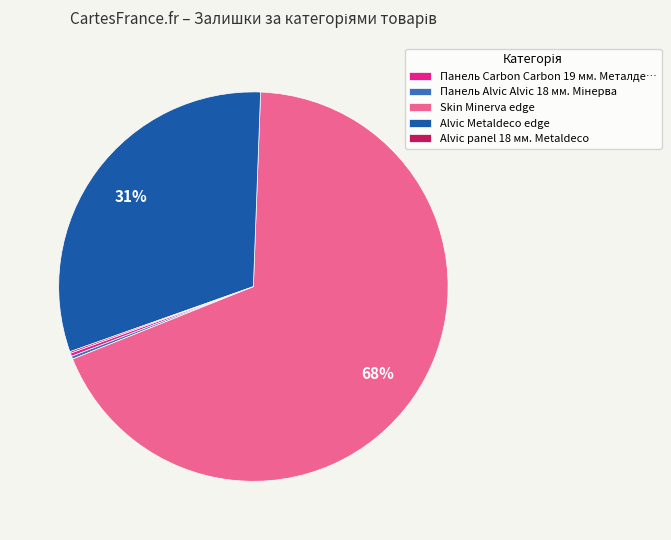

Which category has the biggest portion of the pie?

Skin Minerva edge